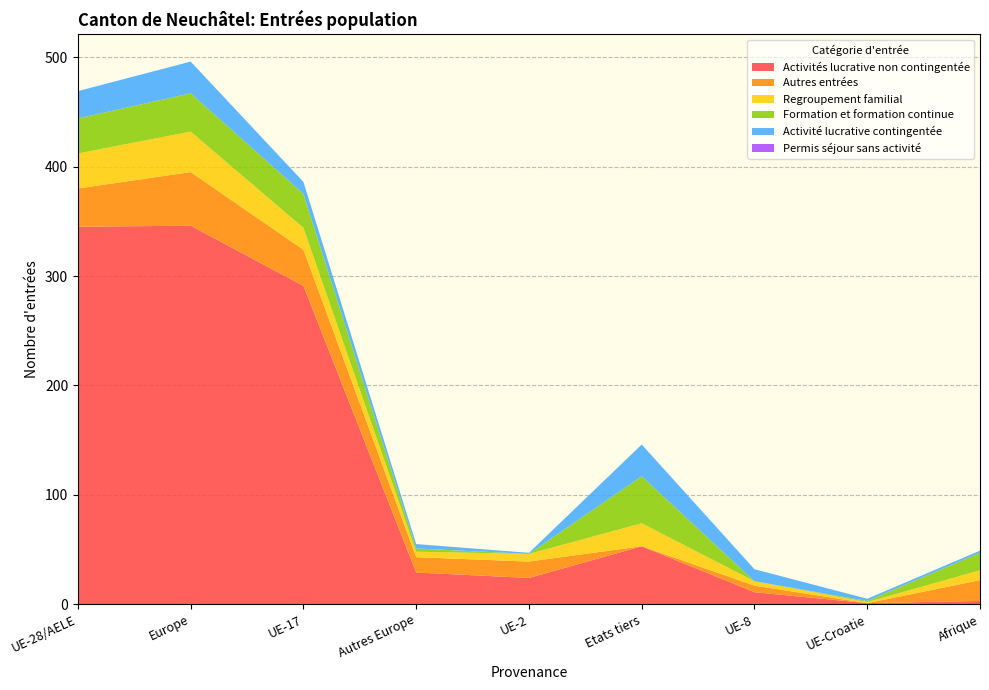

Reading left to right, transcribe all the data shown in this chart.

Activités lucrative non contingentée: UE-28/AELE=345	Europe=346	UE-17=291	Autres Europe=29	UE-2=24	Etats tiers=53	UE-8=11	UE-Croatie=1	Afrique=3
Autres entrées: UE-28/AELE=35	Europe=49	UE-17=33	Autres Europe=14	UE-2=15	Etats tiers=0	UE-8=6	UE-Croatie=0	Afrique=19
Regroupement familial: UE-28/AELE=32	Europe=37	UE-17=20	Autres Europe=5	UE-2=7	Etats tiers=21	UE-8=4	UE-Croatie=1	Afrique=9
Formation et formation continue: UE-28/AELE=32	Europe=35	UE-17=31	Autres Europe=3	UE-2=0	Etats tiers=43	UE-8=0	UE-Croatie=1	Afrique=16
Activité lucrative contingentée: UE-28/AELE=25	Europe=29	UE-17=11	Autres Europe=4	UE-2=1	Etats tiers=29	UE-8=11	UE-Croatie=2	Afrique=2
Permis séjour sans activité: UE-28/AELE=0	Europe=0	UE-17=0	Autres Europe=0	UE-2=0	Etats tiers=0	UE-8=0	UE-Croatie=0	Afrique=0